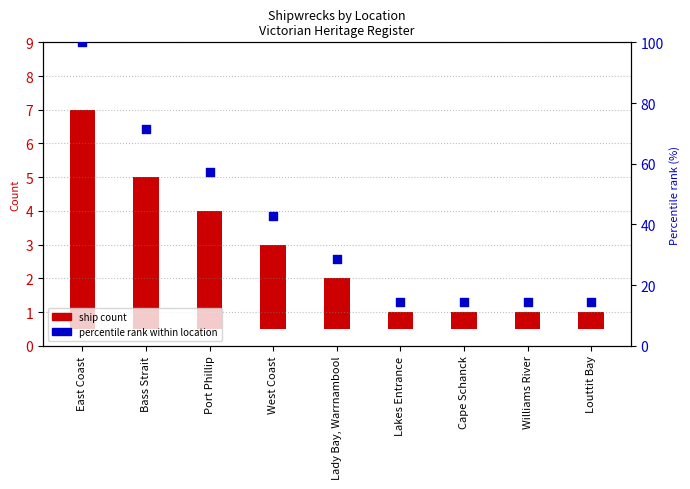

At which category is the sum across all series the highest?

East Coast